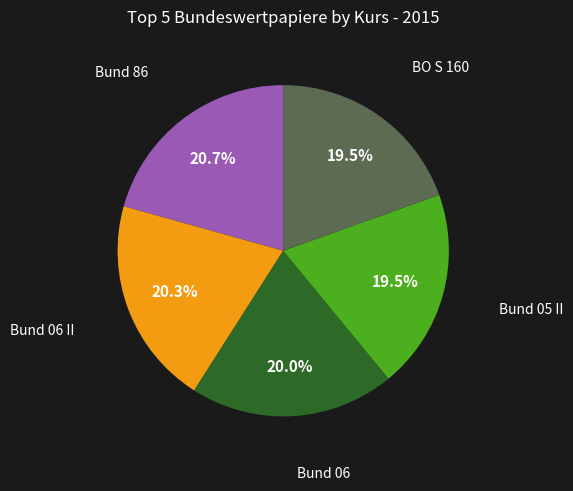

Does any single category account for the majority?

No